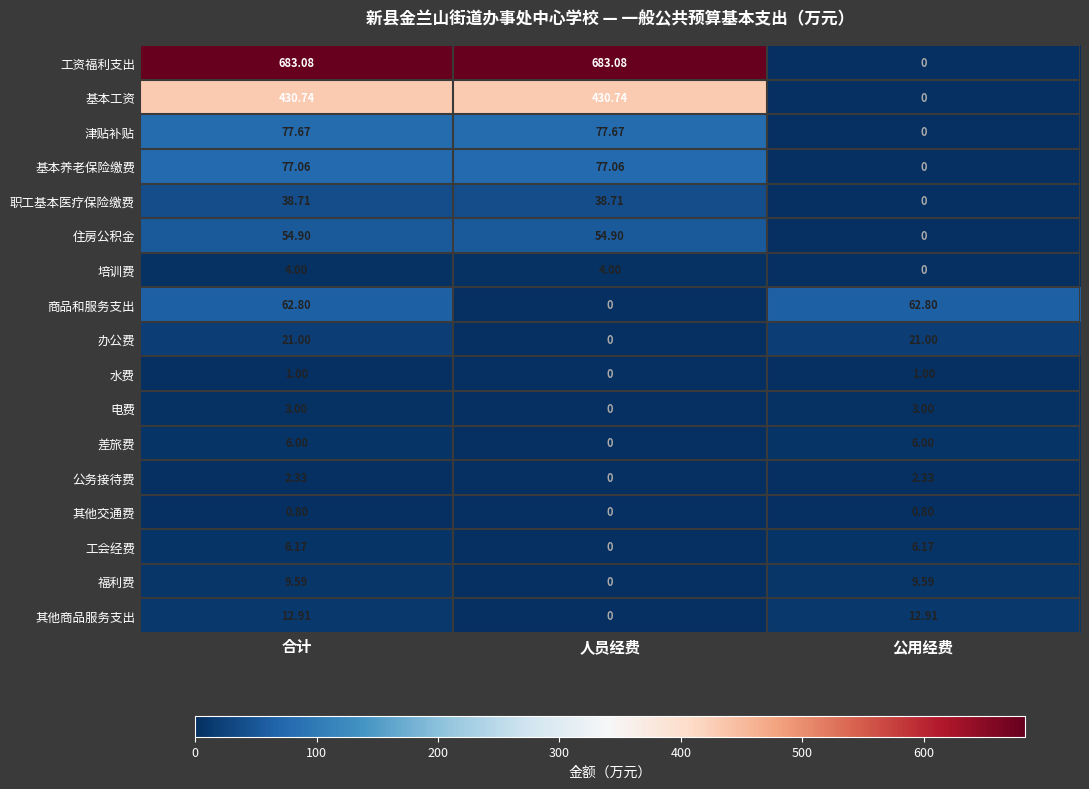

Which series has the largest total across all categories?

工资福利支出